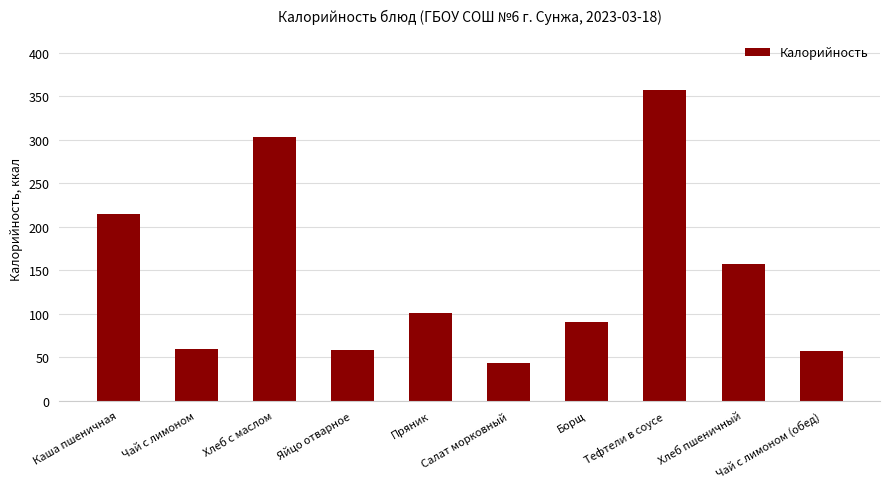

Is it true that the value at Пряник is 171?

False